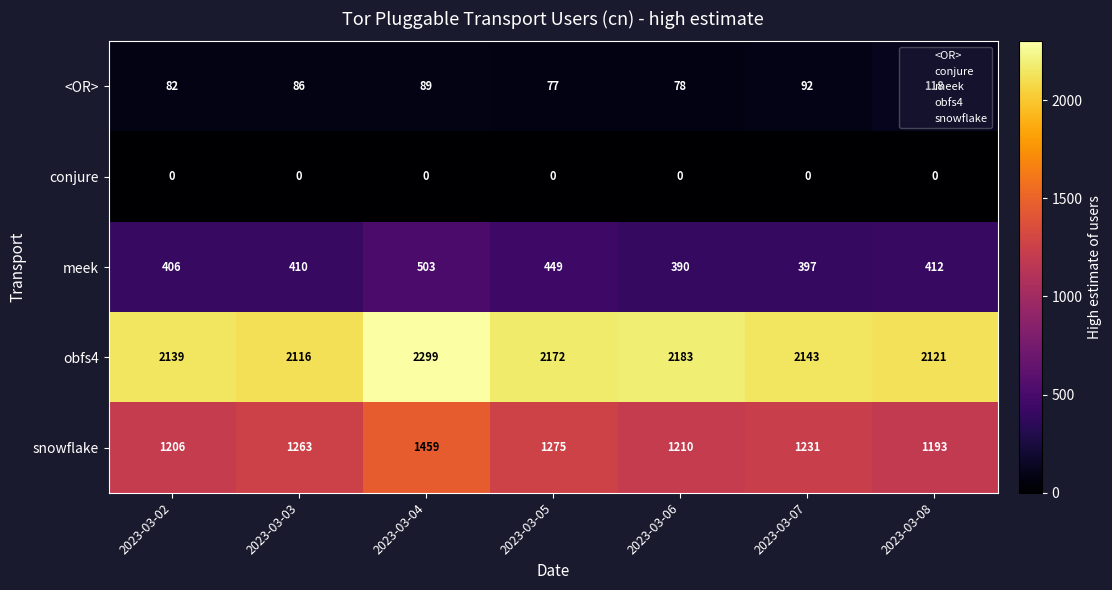

True or false: obfs4 has a value of 2139 at 2023-03-02.

True